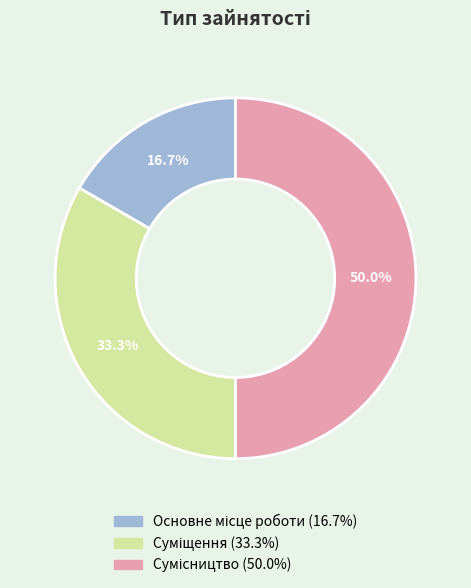

To the nearest percent, what percentage of the pie is Суміщення?

33%